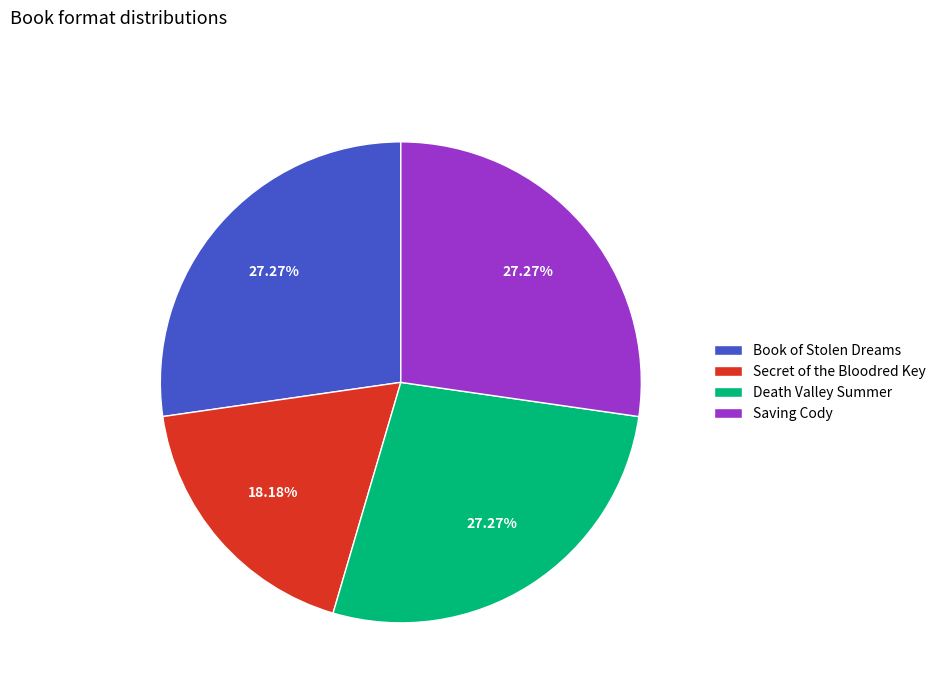

To the nearest percent, what portion does Death Valley Summer represent?

27%